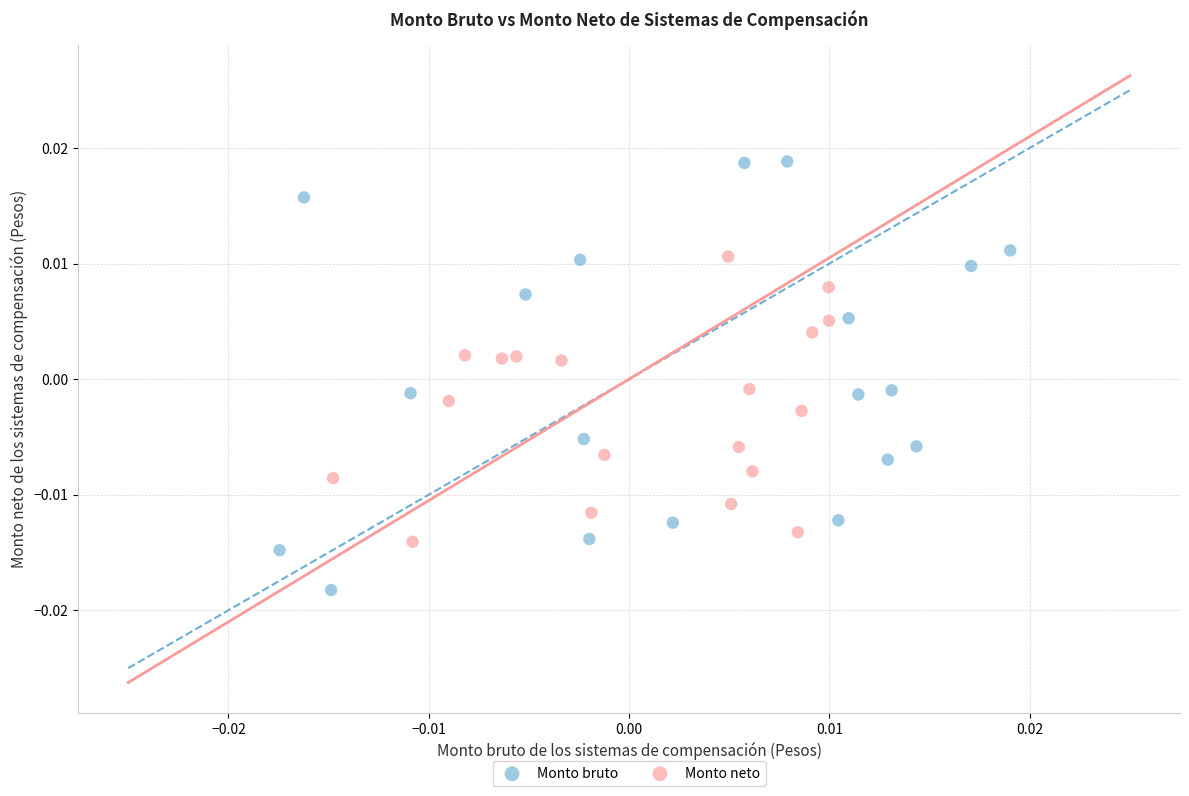

Which series has the widest spread of Y values?

Monto bruto